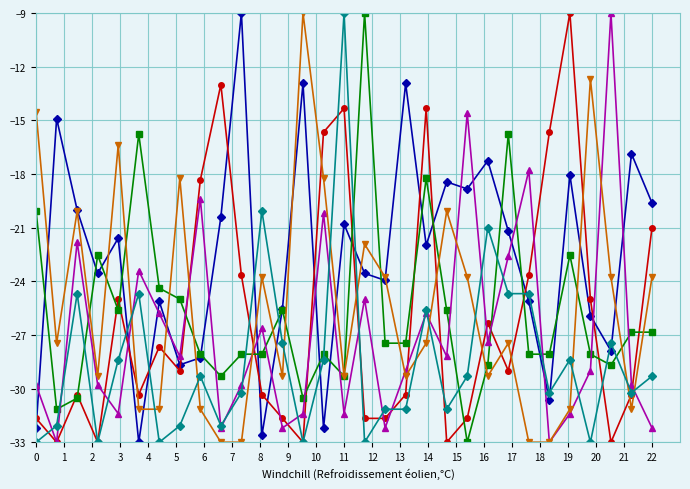

What is the maximum value shown in the chart?

-9.0